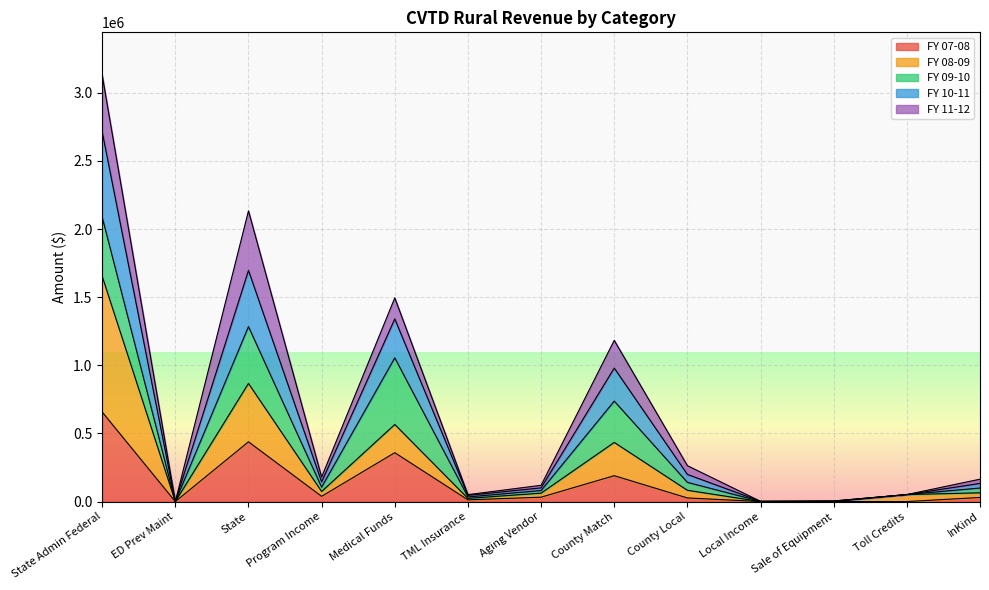

What are all the series names shown in the legend?

FY 07-08, FY 08-09, FY 09-10, FY 10-11, FY 11-12